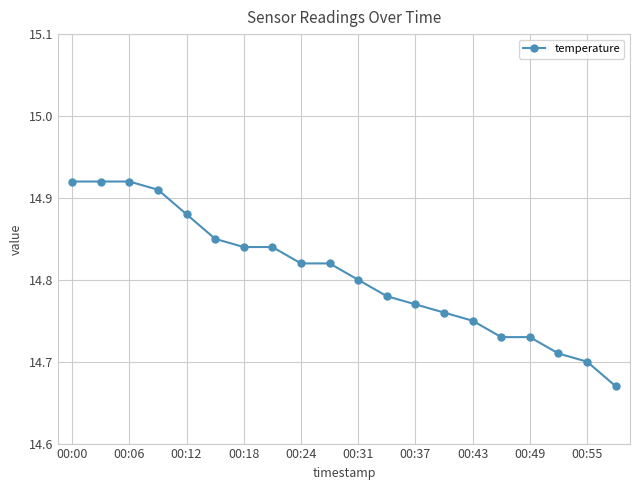

What is the sum of all values?

296.1